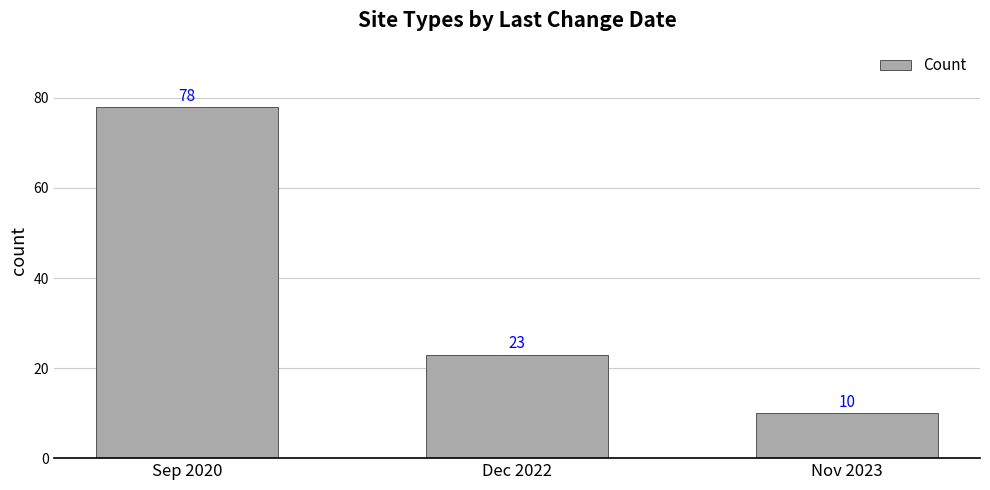

What is the value of the 3rd bar from the left?

10